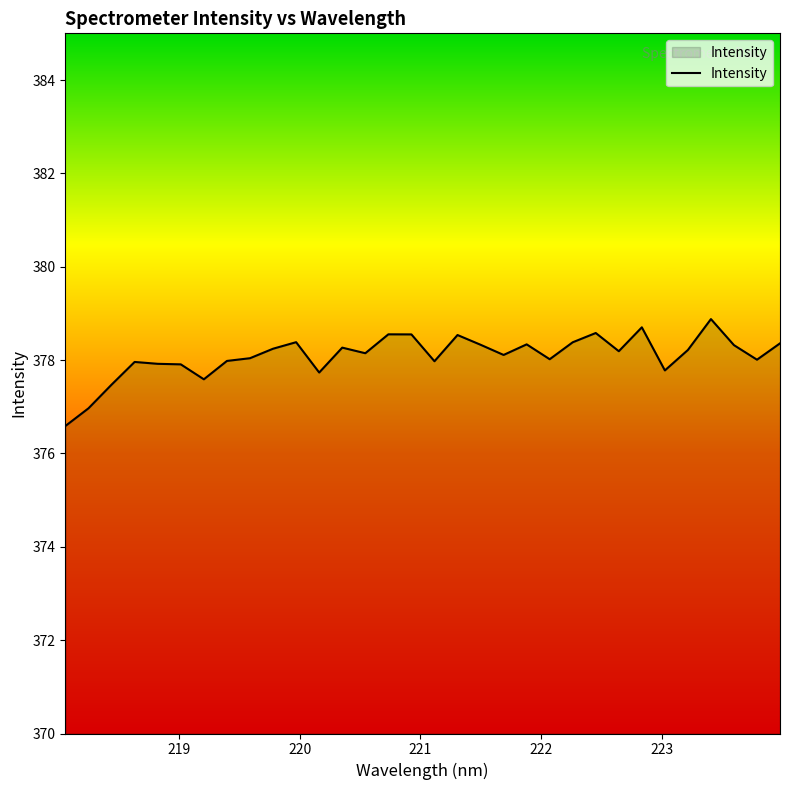

What is the difference between the maximum and minimum values?

2.3